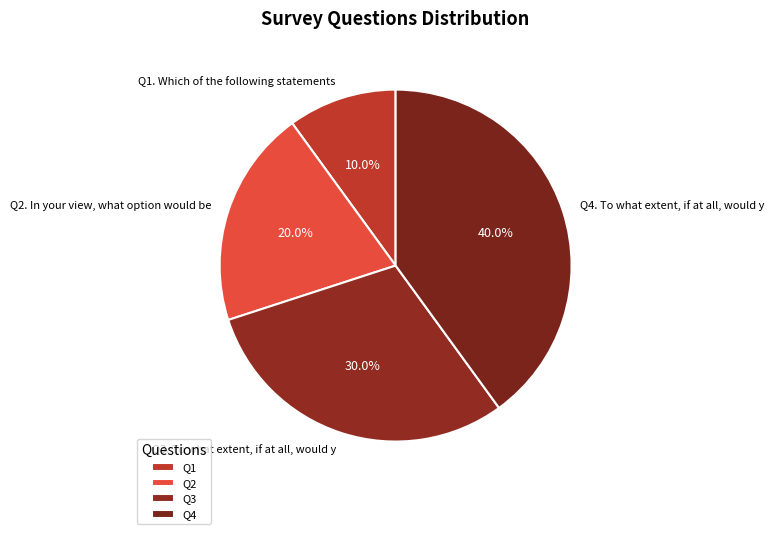

What percentage is the Q4. To what extent, if at all, would y slice, to the nearest percent?

40%